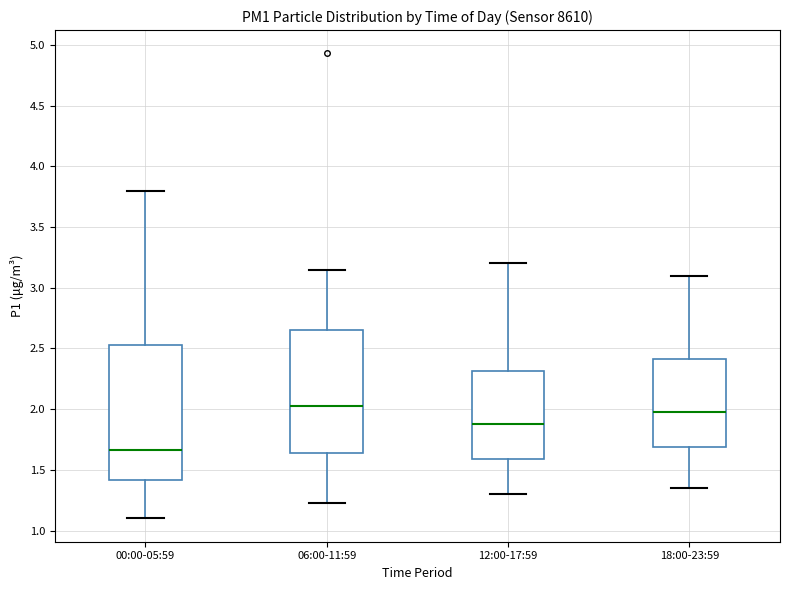

Where does the upper whisker of the box for 18:00-23:59 end on the y-axis? The values are not printed on the chart, so give them approximately, as read against the axis.

3.10